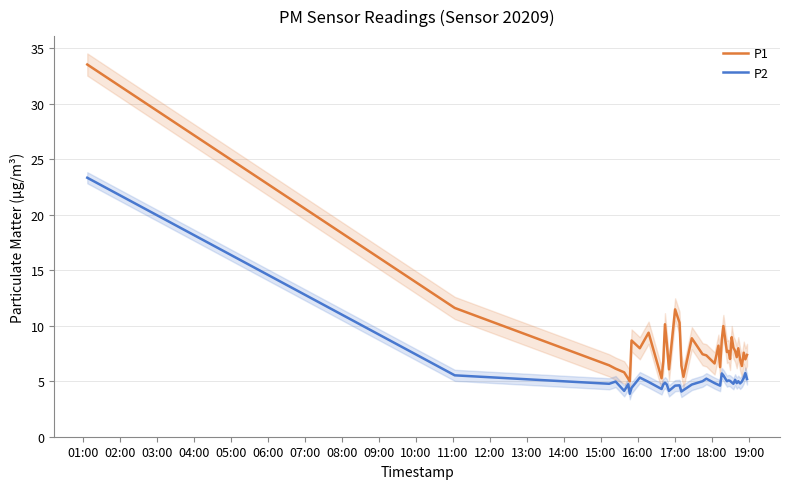

What is the maximum value for P2?

23.3